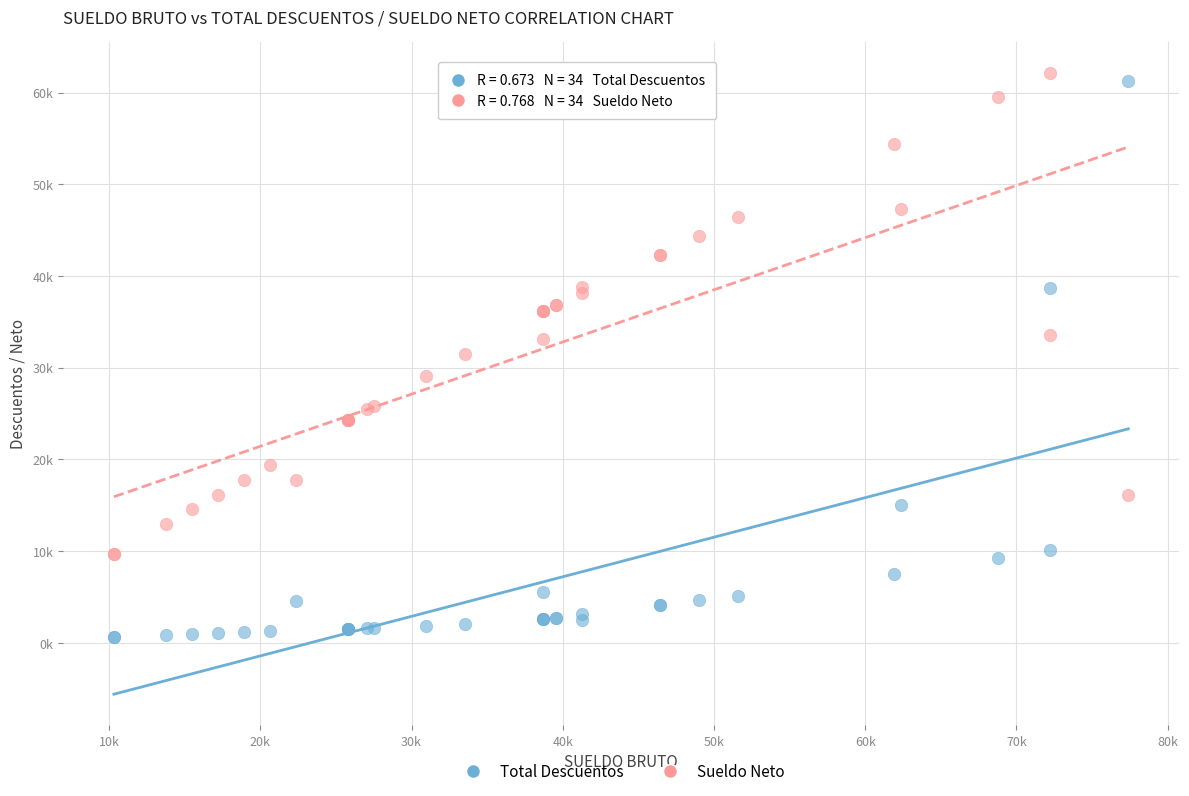

What are all the series names shown in the legend?

Total Descuentos, Sueldo Neto